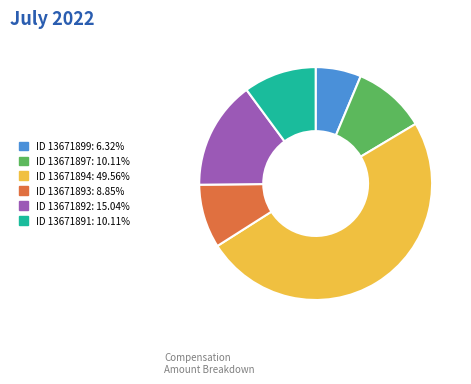

How many segments does this pie chart have?

6